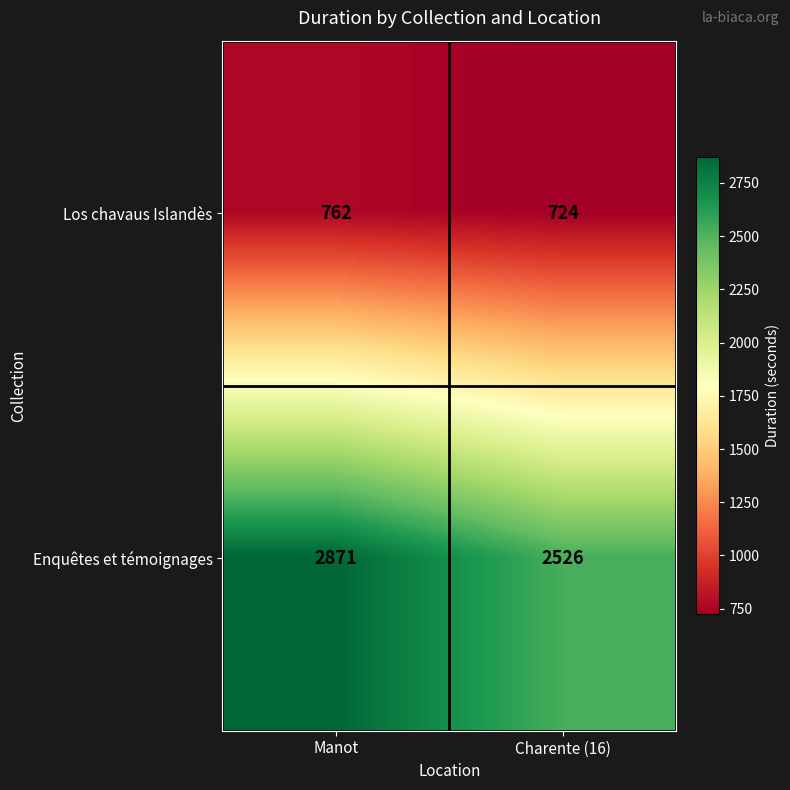

Which series changed the most between Manot and Charente (16)?

Enquêtes et témoignages